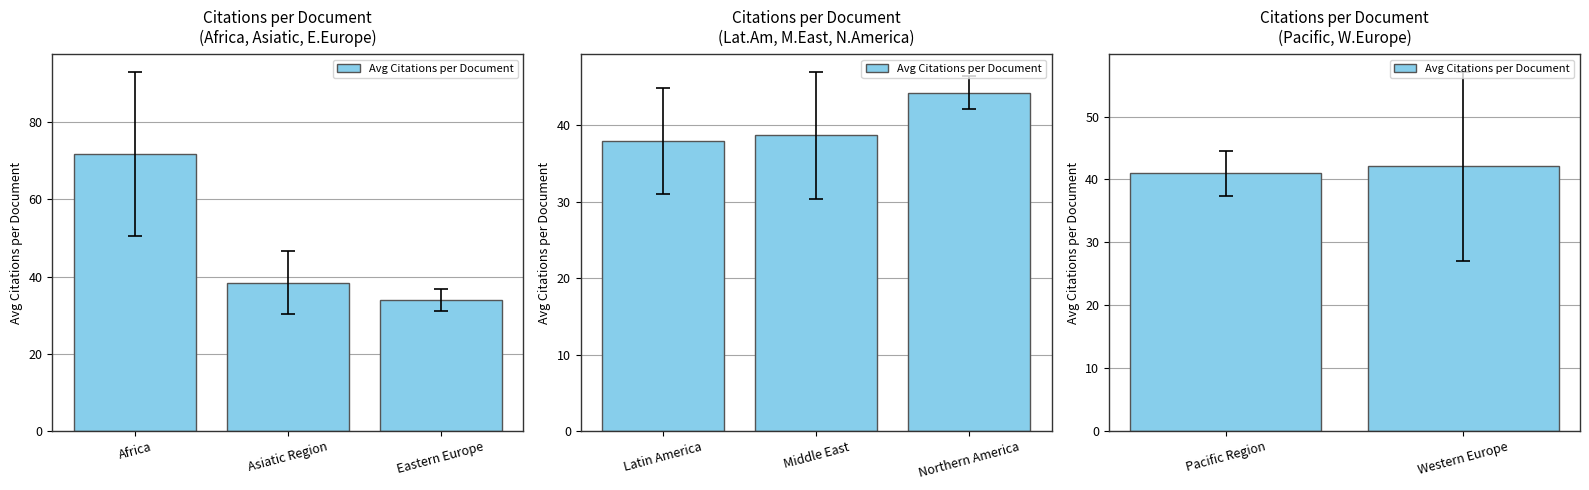

Does the chart contain stacked bars?

No